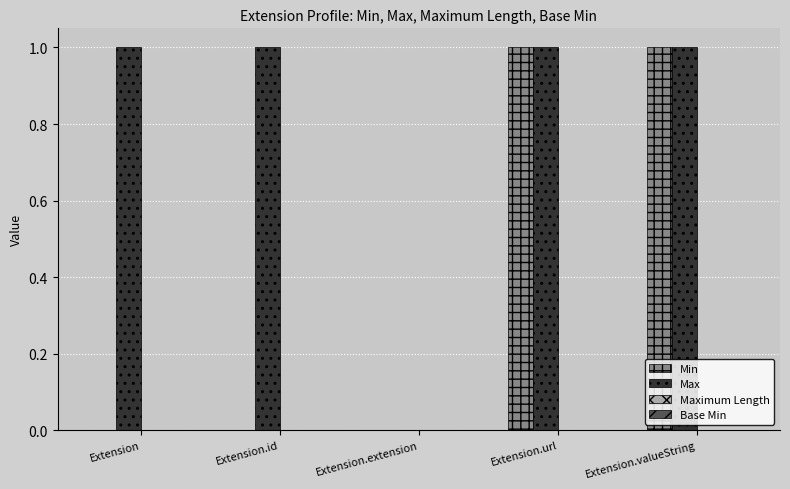

The Max series shows 1 at Extension.url. True or false?

True